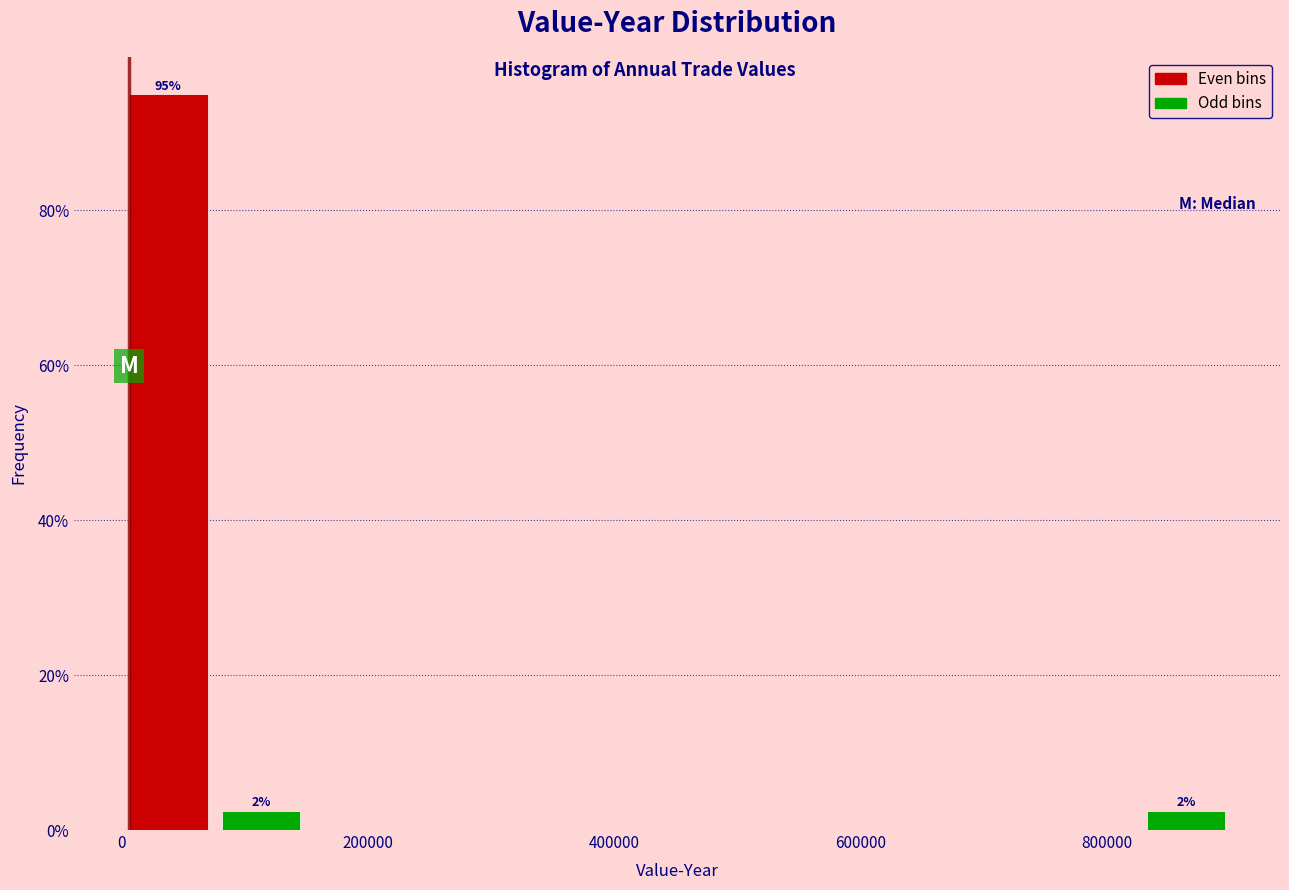

Around what value on the x-axis is the tallest bar? Give the approximate position of its centre, as read against the axis.

40000